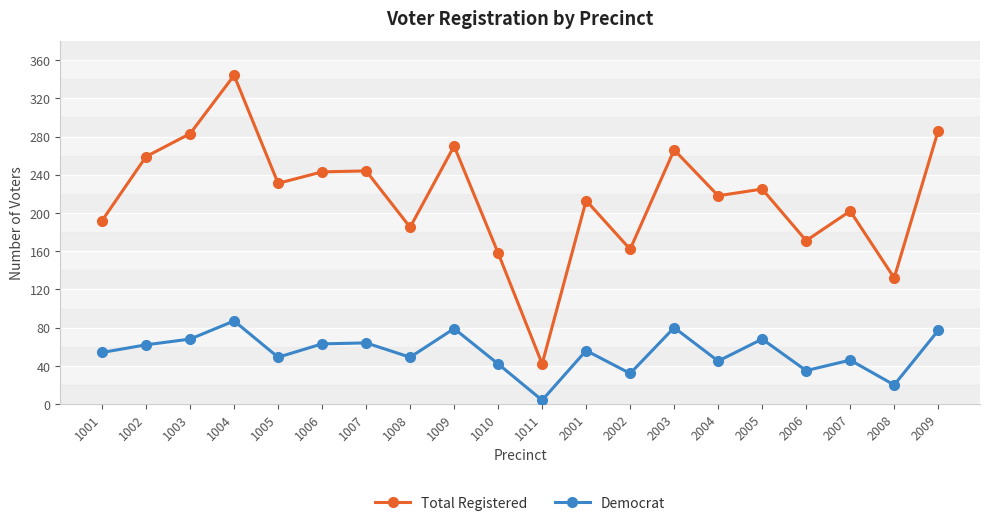

What is the highest value of the Democrat series?

87